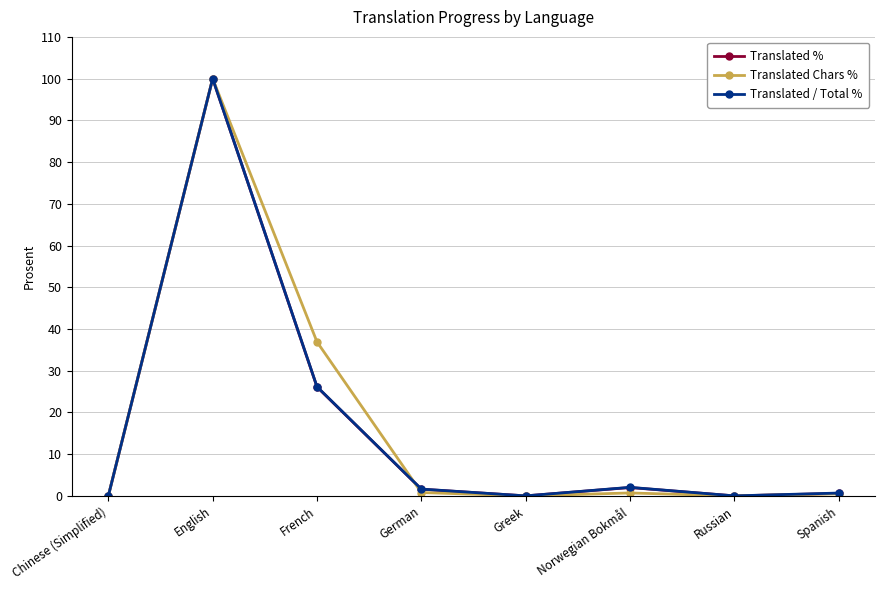

Does the chart display data point markers on the line(s)?

Yes